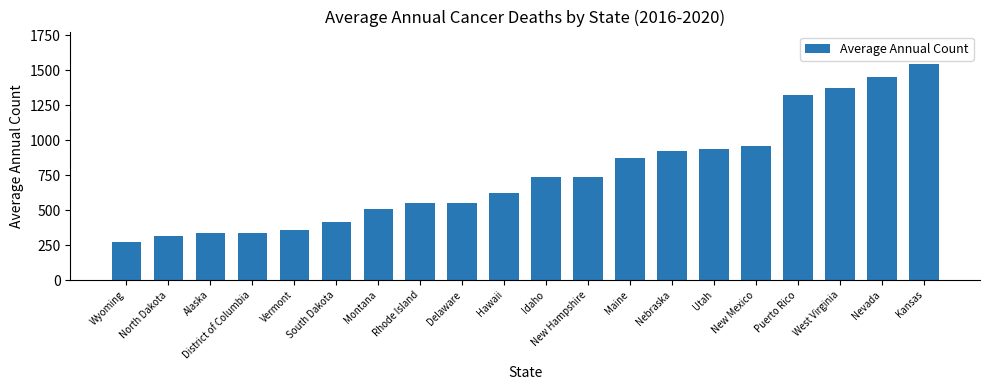

How many data points are less than 737?

10